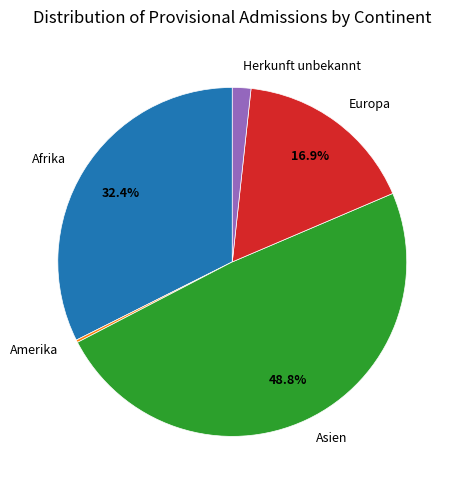

To the nearest percent, what is the difference between the Asien and Afrika slice percentages?

16%